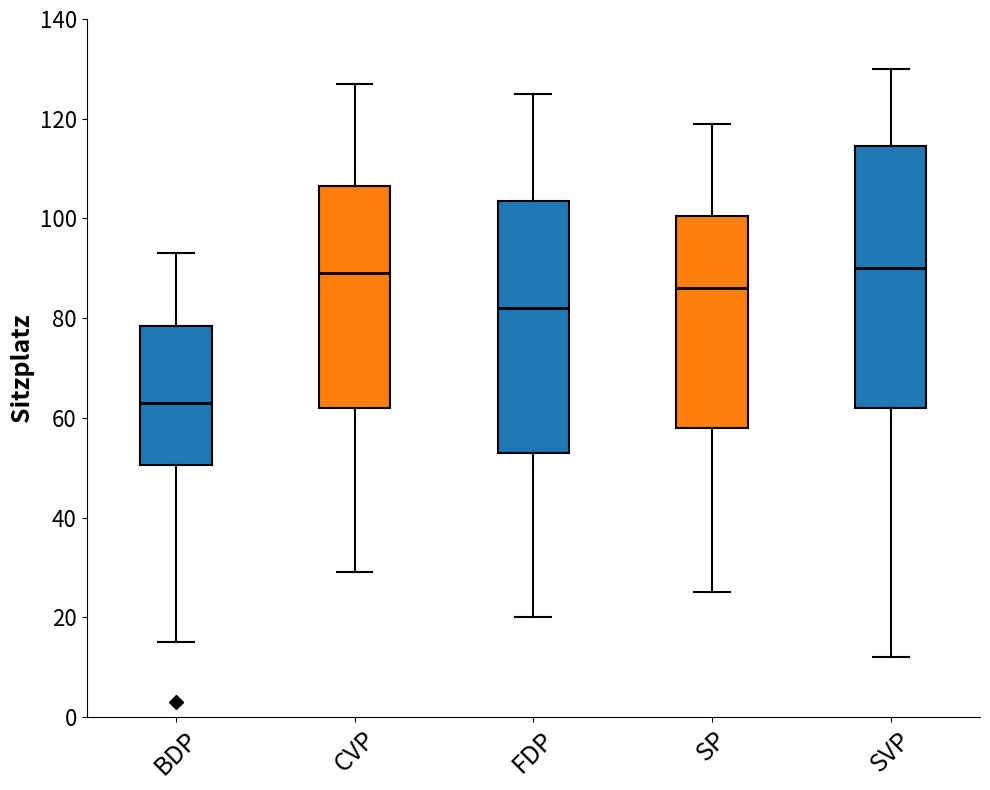

Reading left to right, transcribe this box plot: for each box, give where its median line is, the range the box spans, and where its two whiskers end, as read against the y-axis. The values are not printed on the chart, so give them approximately, as read against the axis.

BDP: median 64, box 50 to 78, whiskers 16 to 94
CVP: median 90, box 62 to 106, whiskers 30 to 128
FDP: median 82, box 54 to 104, whiskers 20 to 126
SP: median 86, box 58 to 100, whiskers 26 to 120
SVP: median 90, box 62 to 114, whiskers 12 to 130